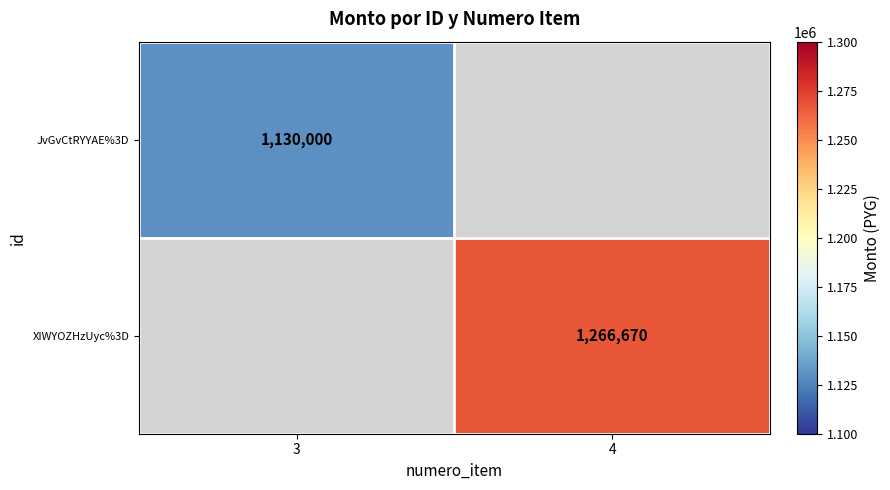

What is the minimum value shown in the chart?

1130000.0